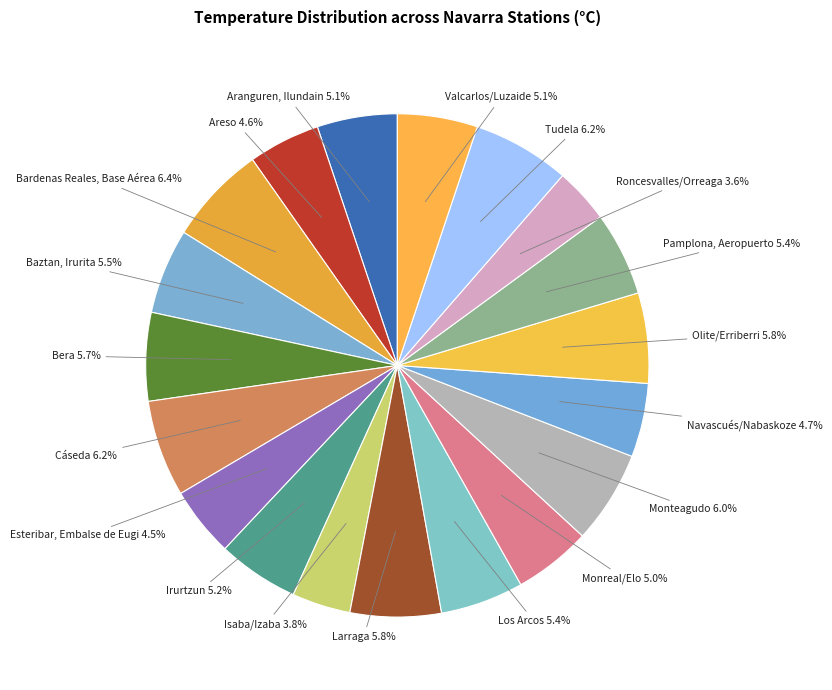

What portion of the pie excludes Roncesvalles/Orreaga?

96.4%